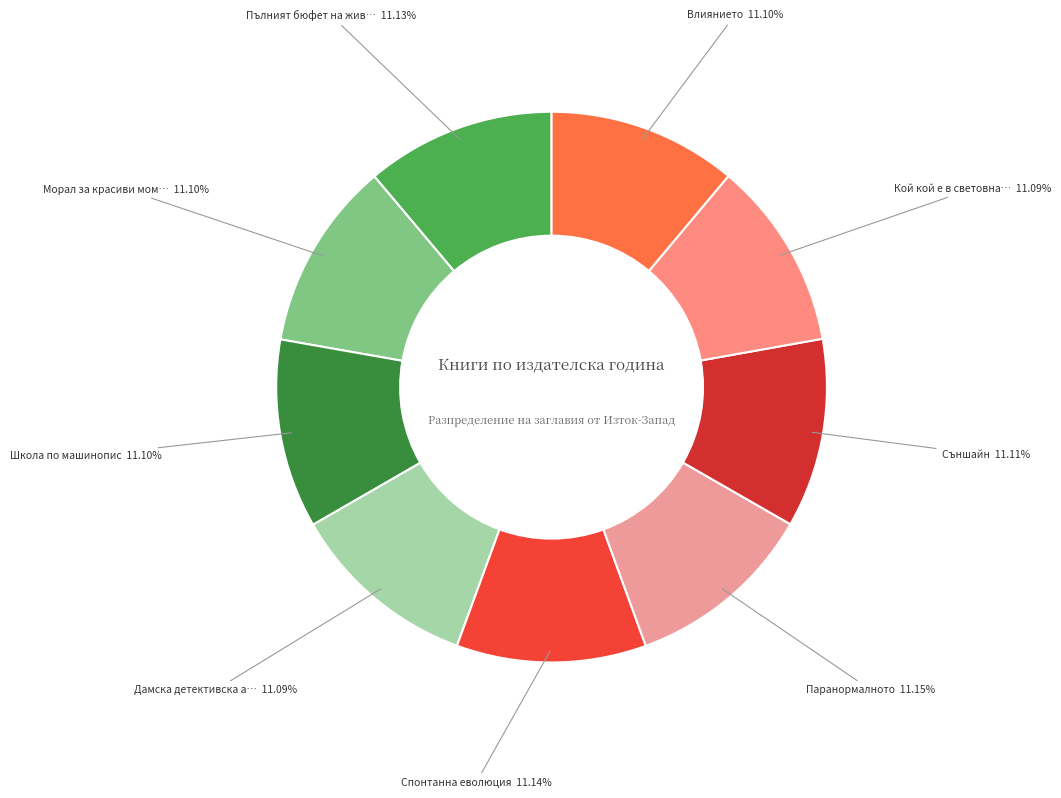

How many slices are in this pie chart?

9